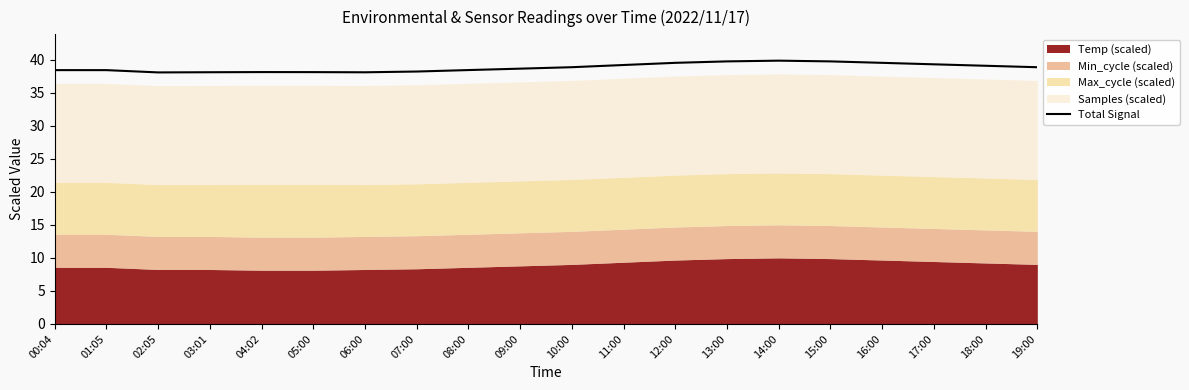

What position from the right is 14:00?

6